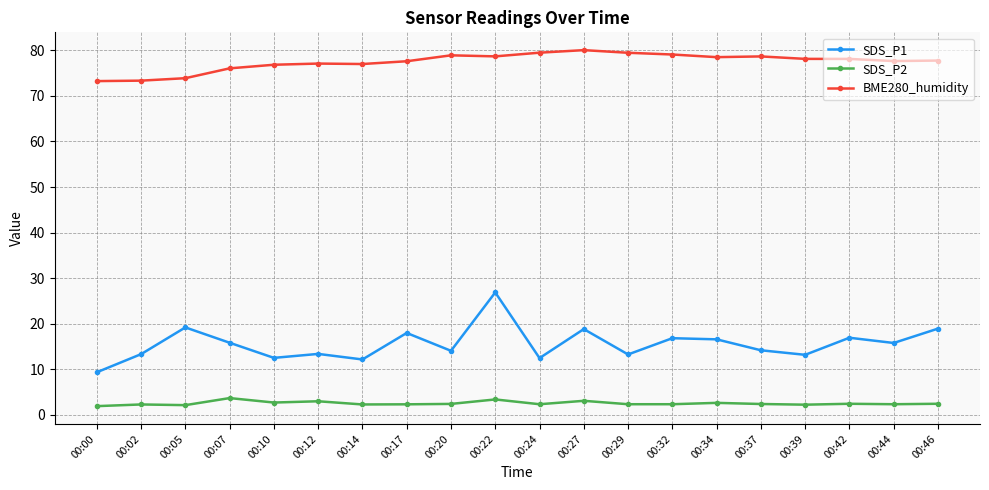

At which category is the sum across all series the highest?

00:22